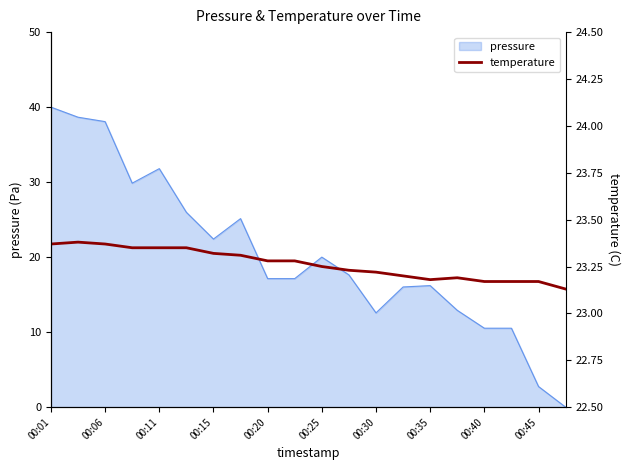

True or false: pressure has a value of 40.0 at 00:01.

True